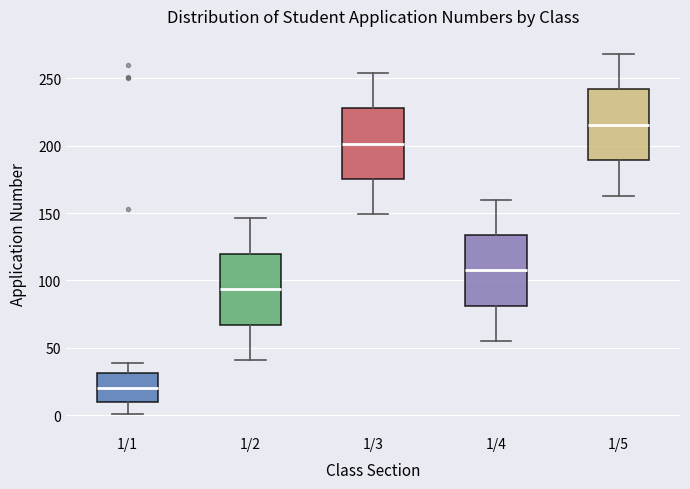

Which box's median line is the lowest?

1/1